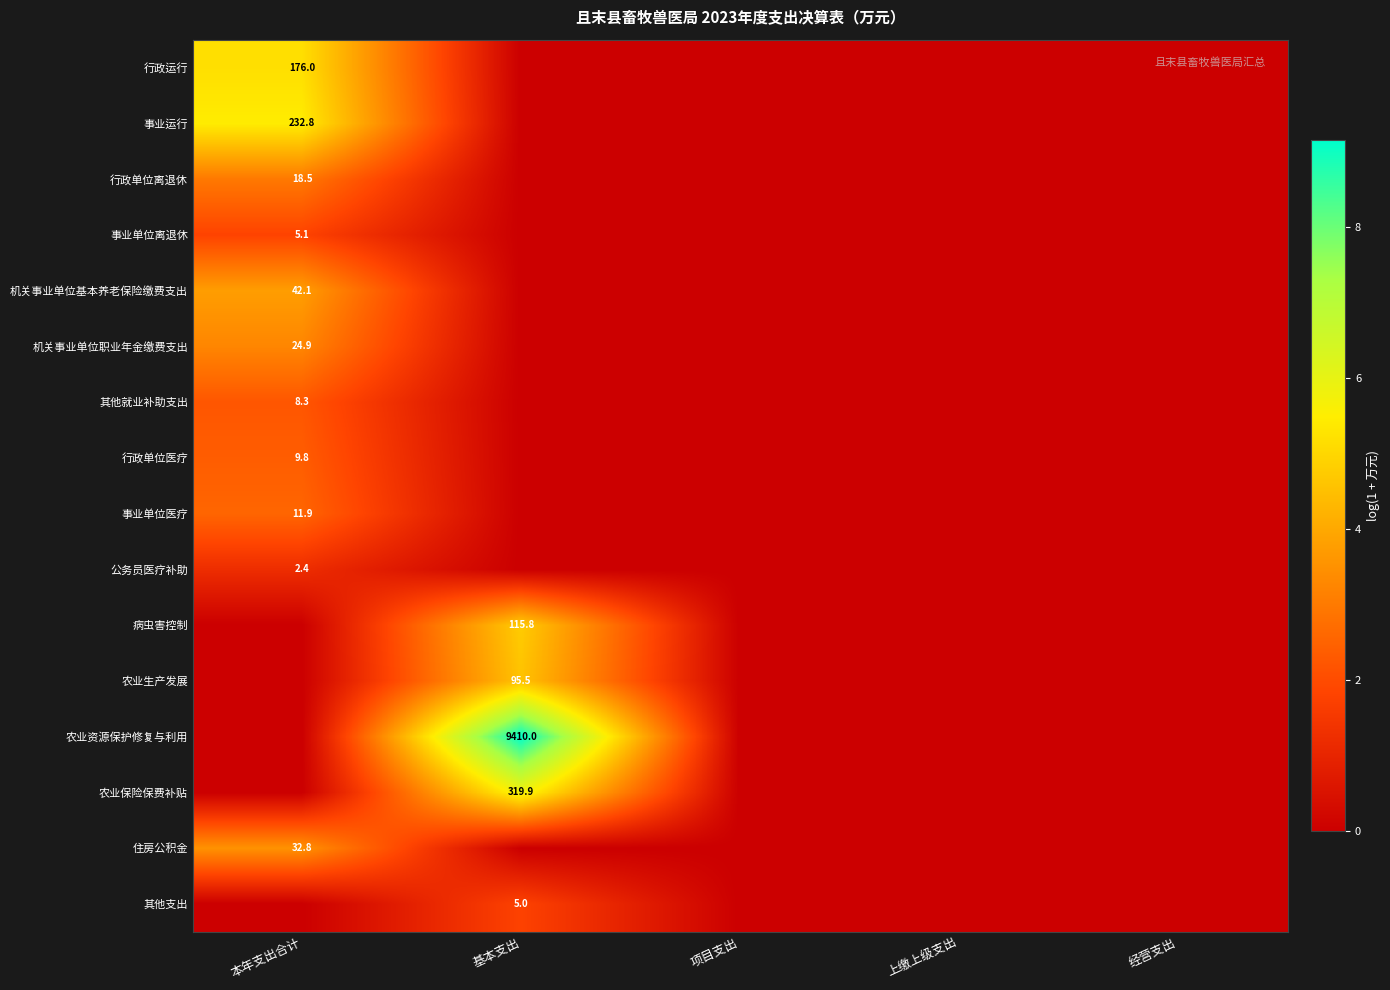

Is the value of 农业生产发展 at 基本支出 greater than the value of 事业运行 at 本年支出合计?

No